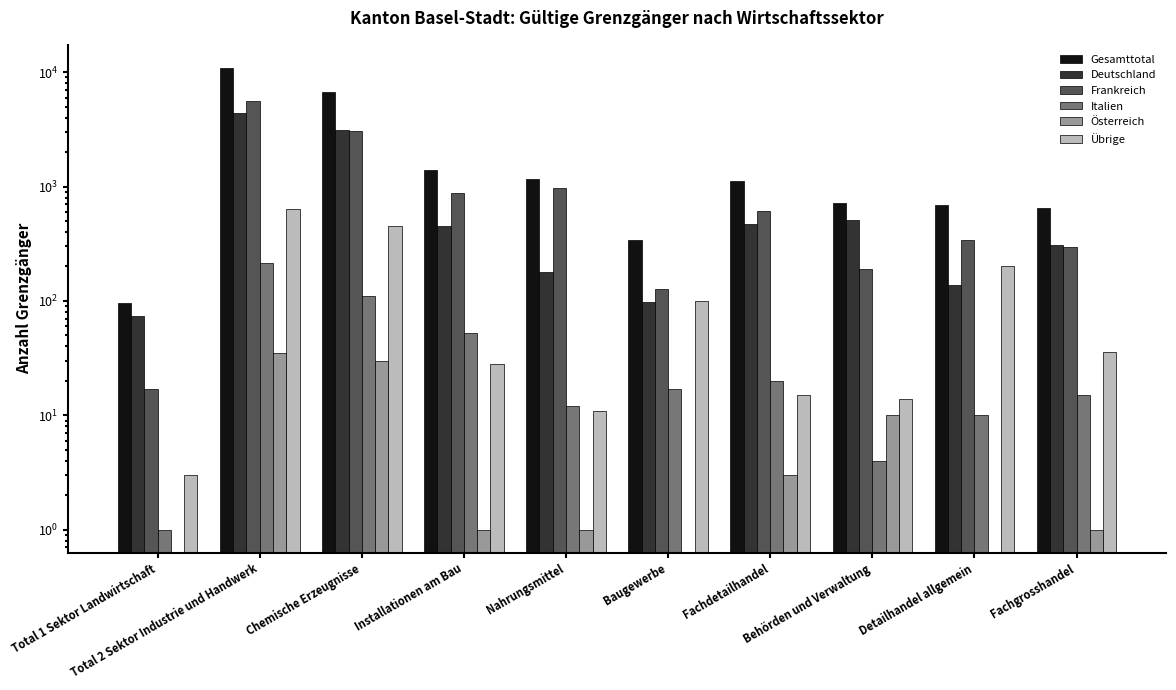

Where is Italien nearest to the value 107?

Chemische Erzeugnisse